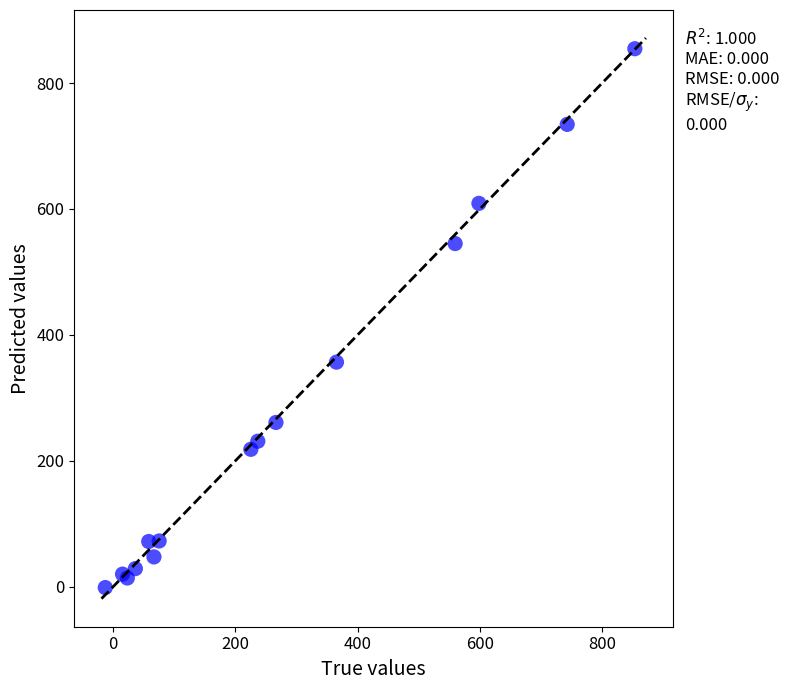

What Y value in the scatter plot is closest to 426?

356.6